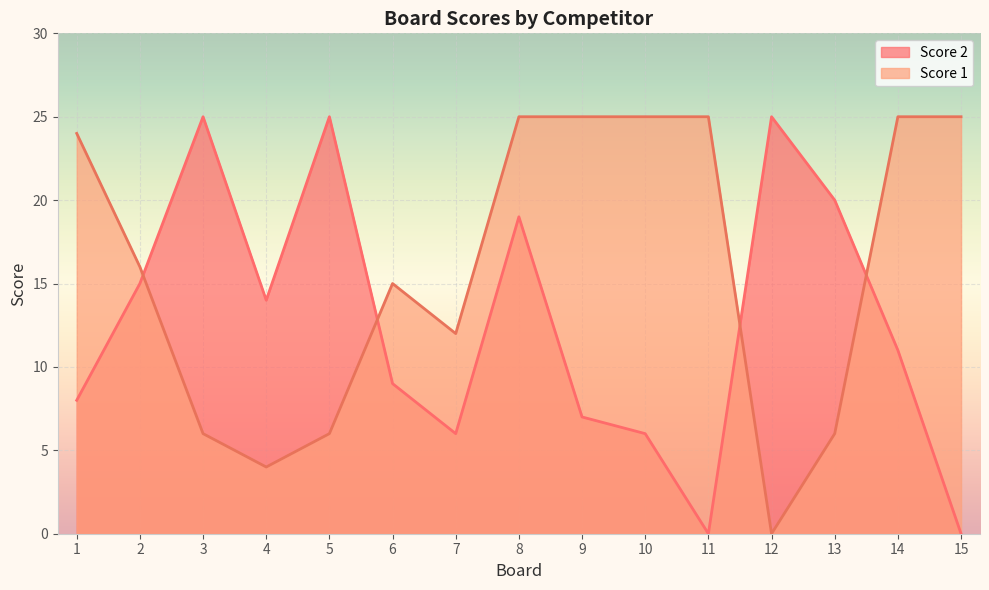

Which label corresponds to the largest value in the chart?

3